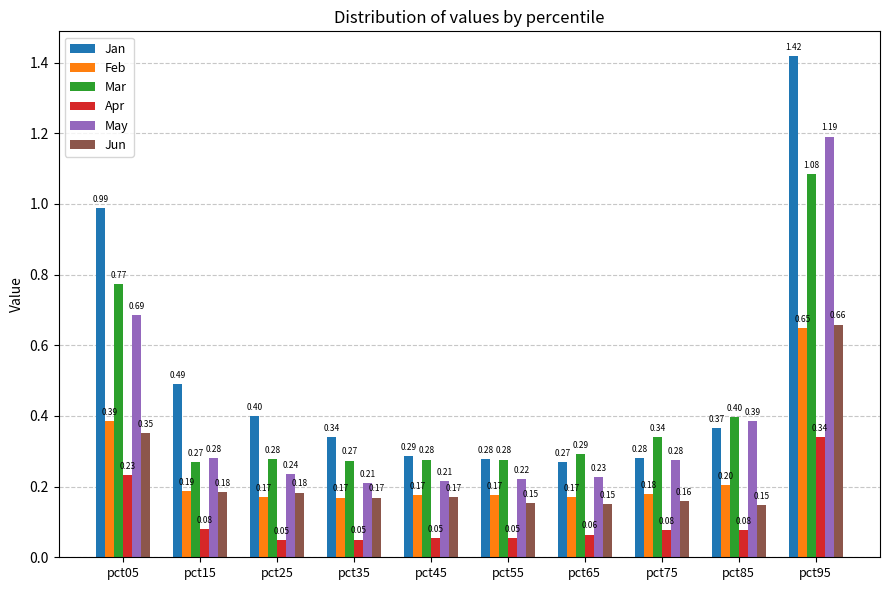

How many distinct data groups are displayed?

6